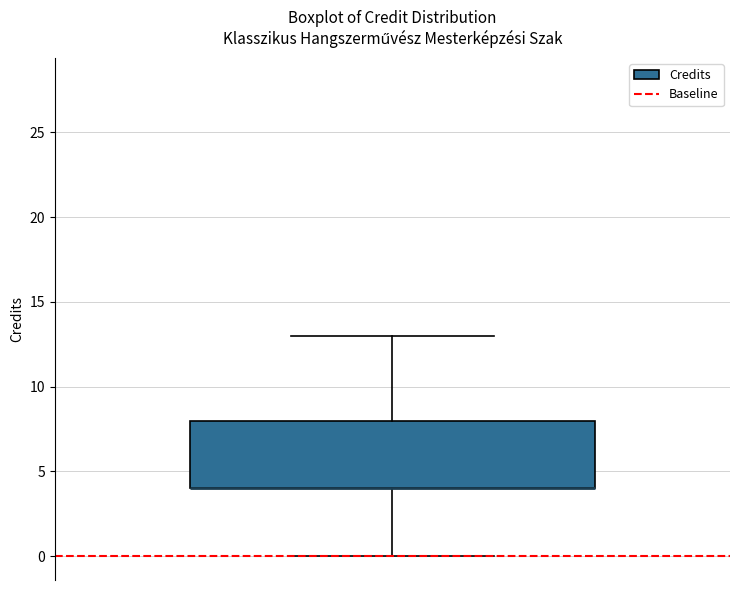

Transcribe this box plot: give where the median line is, the range the box spans, and where the two whiskers end, as read against the y-axis. The values are not printed on the chart, so give them approximately, as read against the axis.

median 4 (drawn on the box's lower edge), box 4 to 8, whiskers 0 to 13